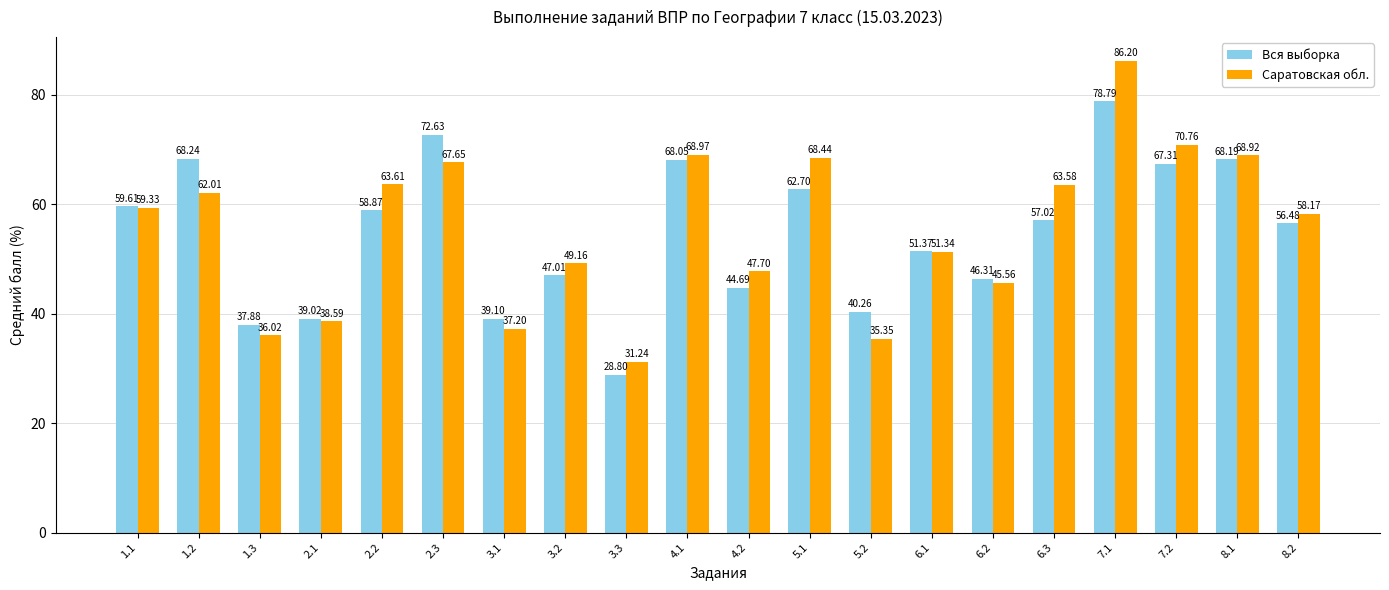

At which category is the sum across all series the highest?

7.1